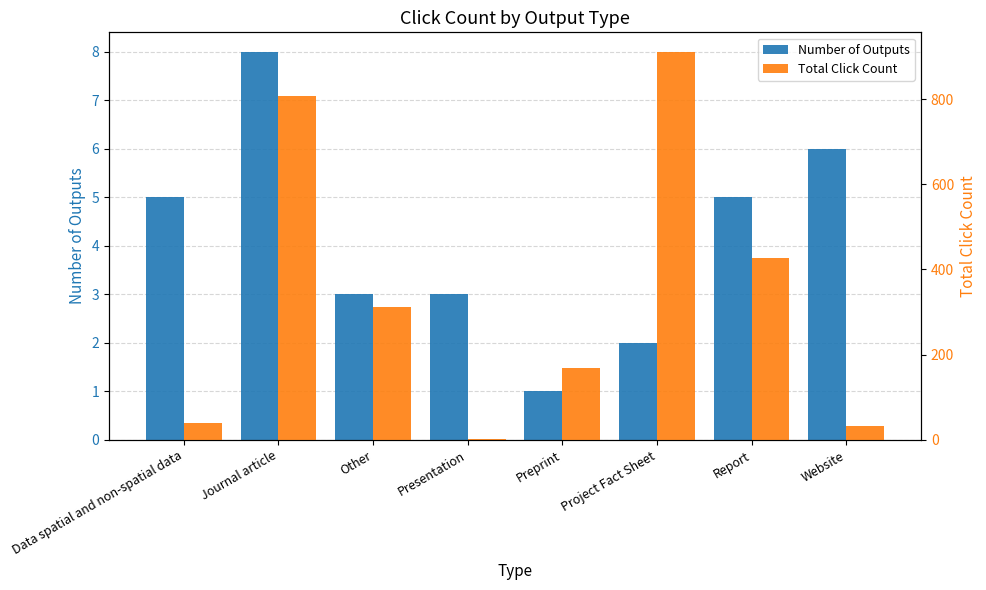

Which has a higher value, Journal article or Other?

Journal article